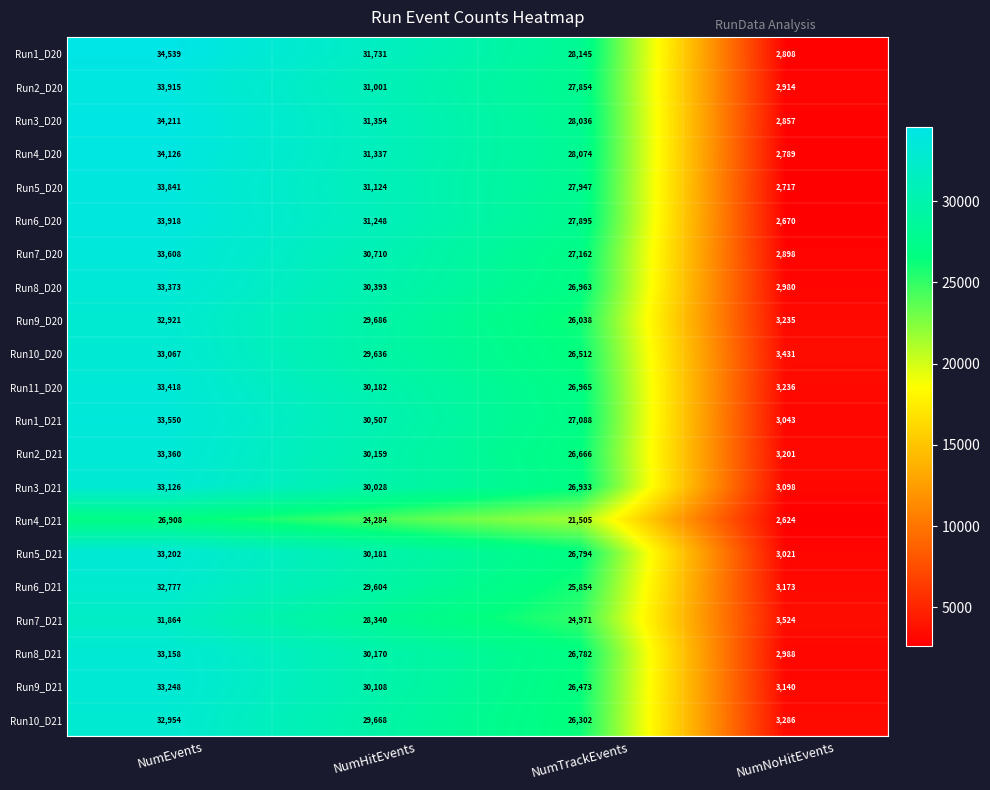

Which series has the largest range (max minus min)?

Run1_D20